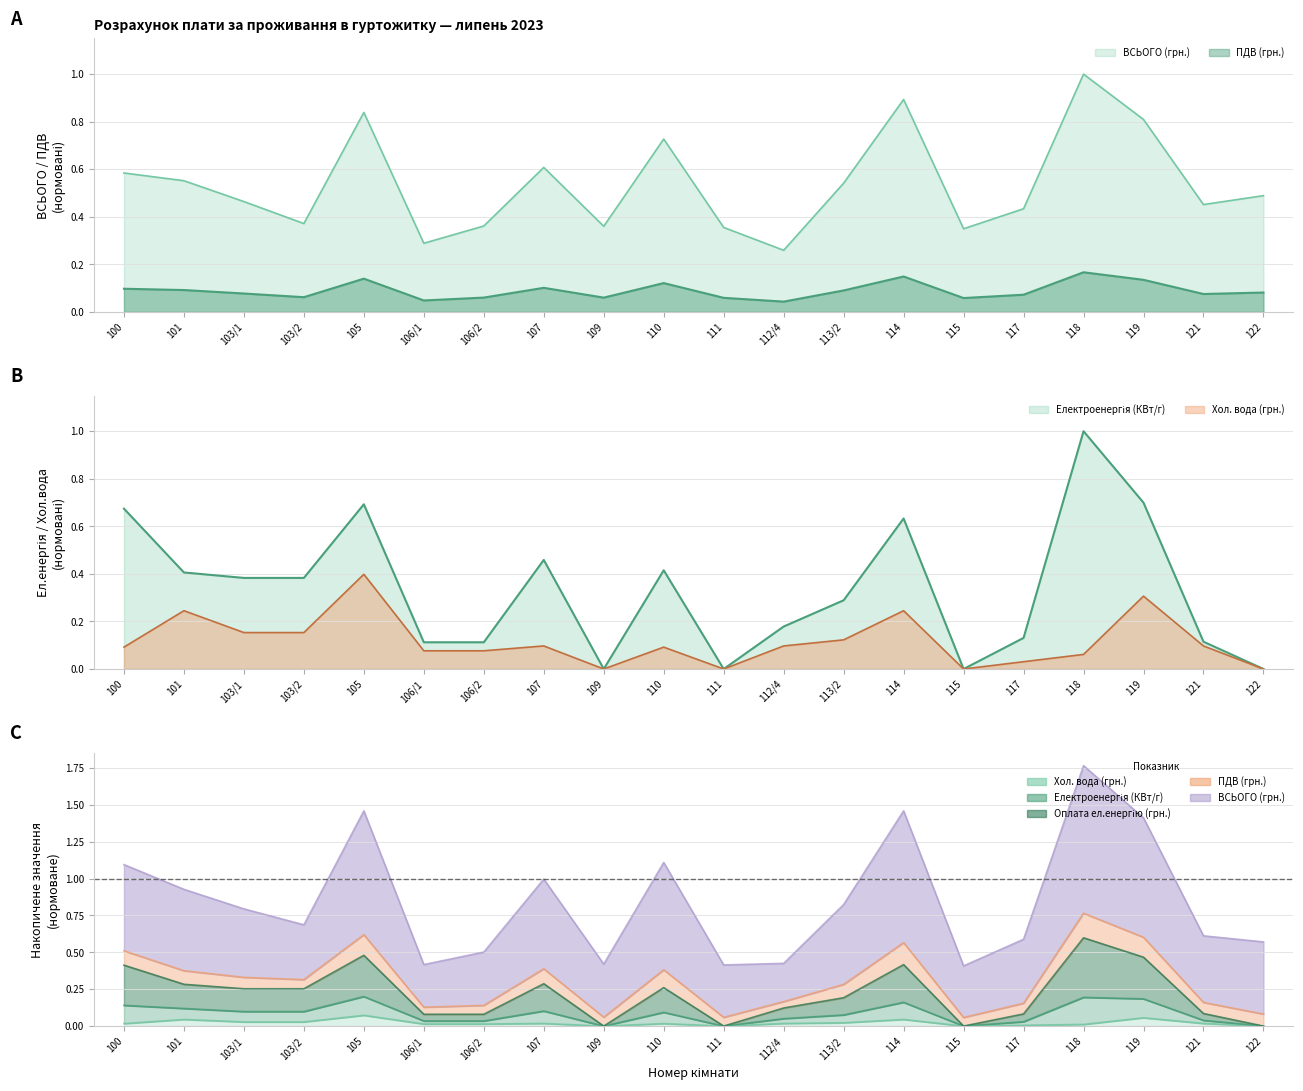

The value of ПДВ (грн.) at 109 is 0.1. True or false?

True